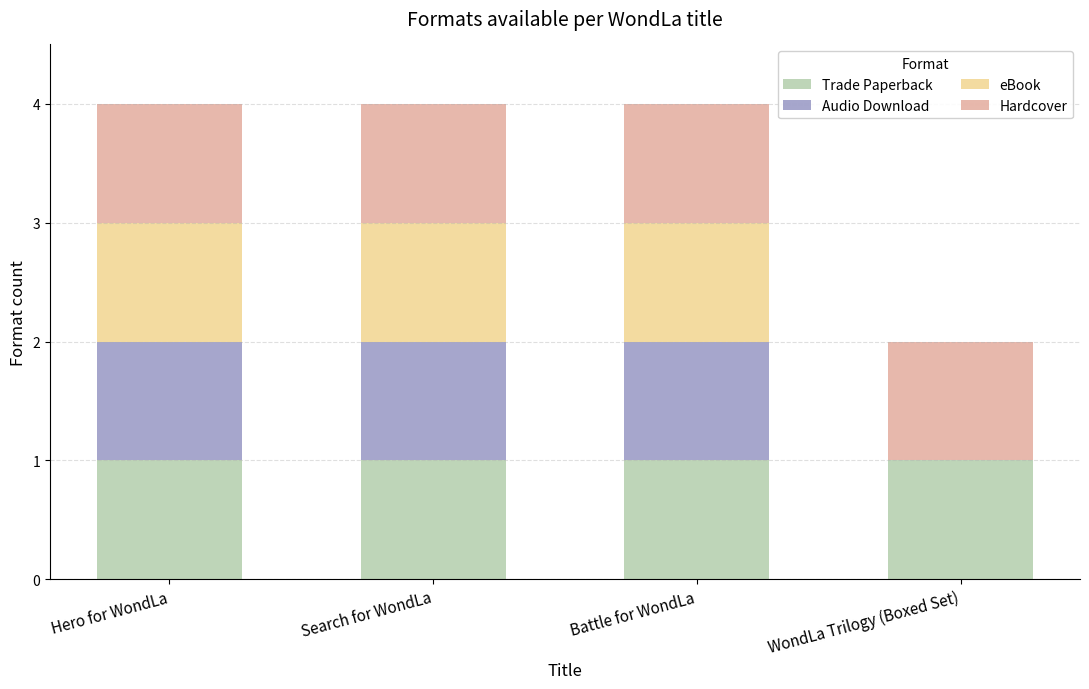

The Trade Paperback series shows 2 at Battle for WondLa. True or false?

False